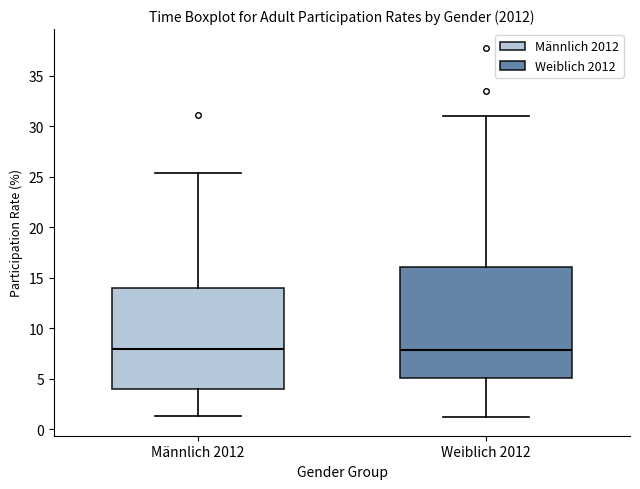

Where does the lower whisker of the box for Weiblich 2012 end on the y-axis? The values are not printed on the chart, so give them approximately, as read against the axis.

1.0